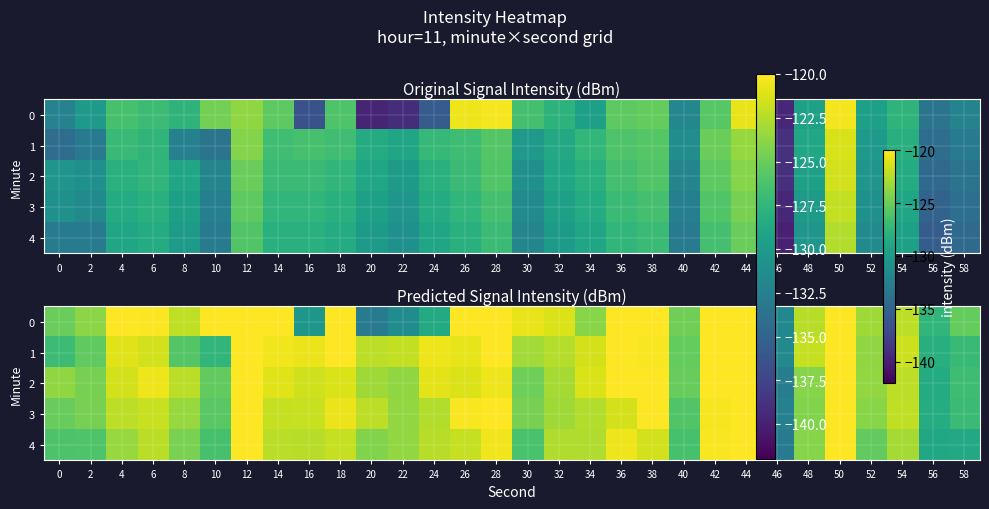

The value of 0 at 16 is -130.3. True or false?

True